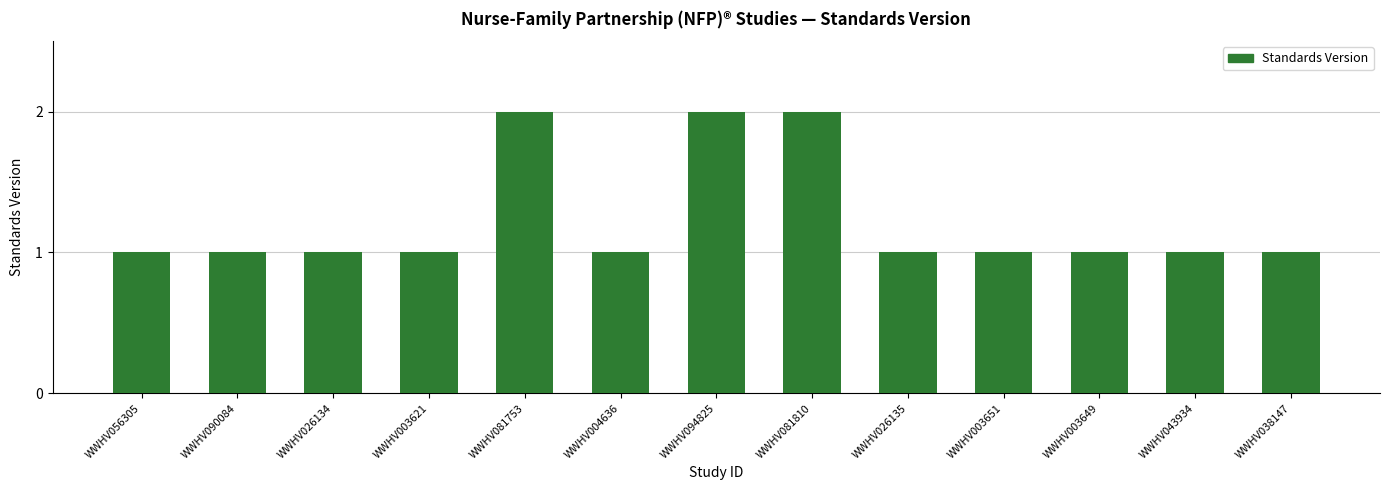

Read the value at WWHV081753.

2